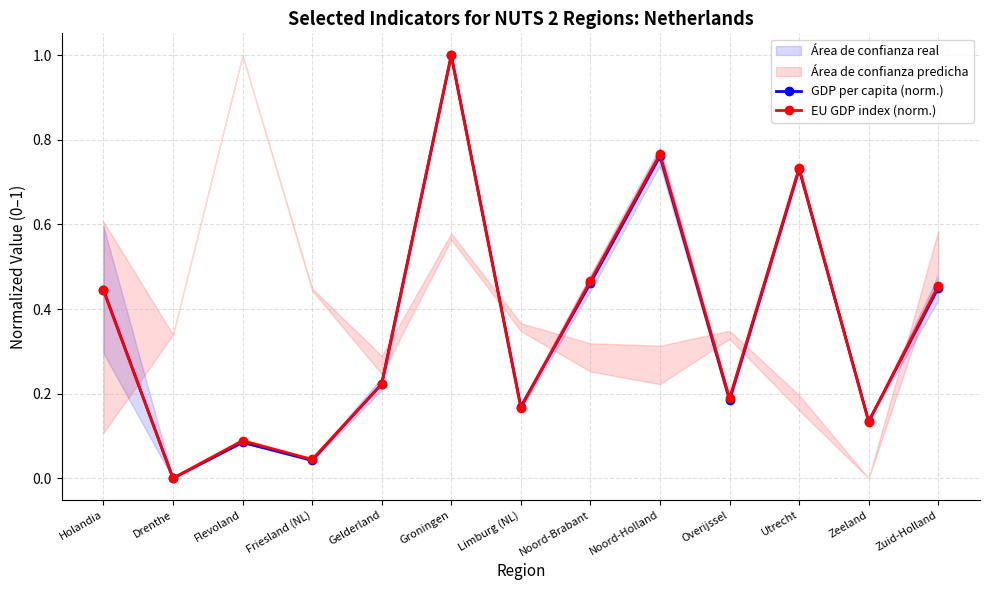

What position from the right is Holandia?

13